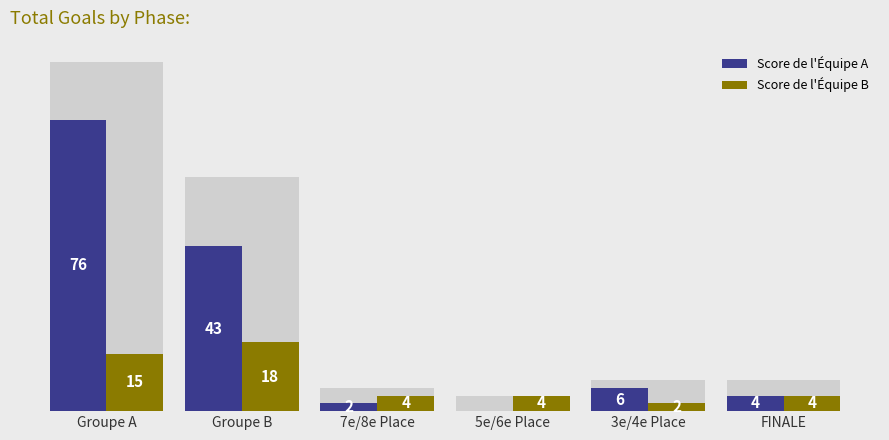

Where does the Score de l'Équipe B series first go above 4?

Groupe A